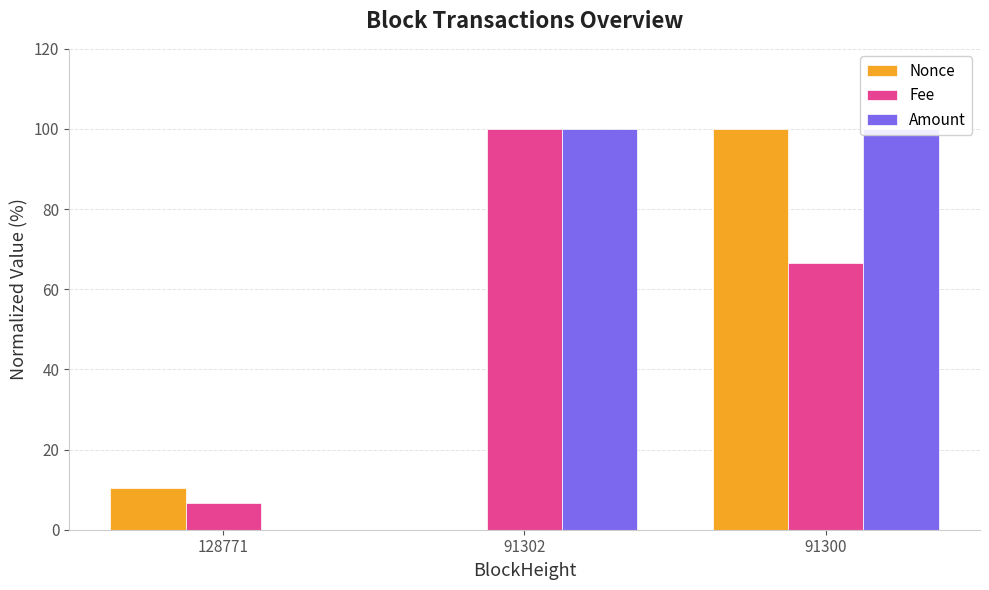

At how many categories does at least one series exceed 52?

2